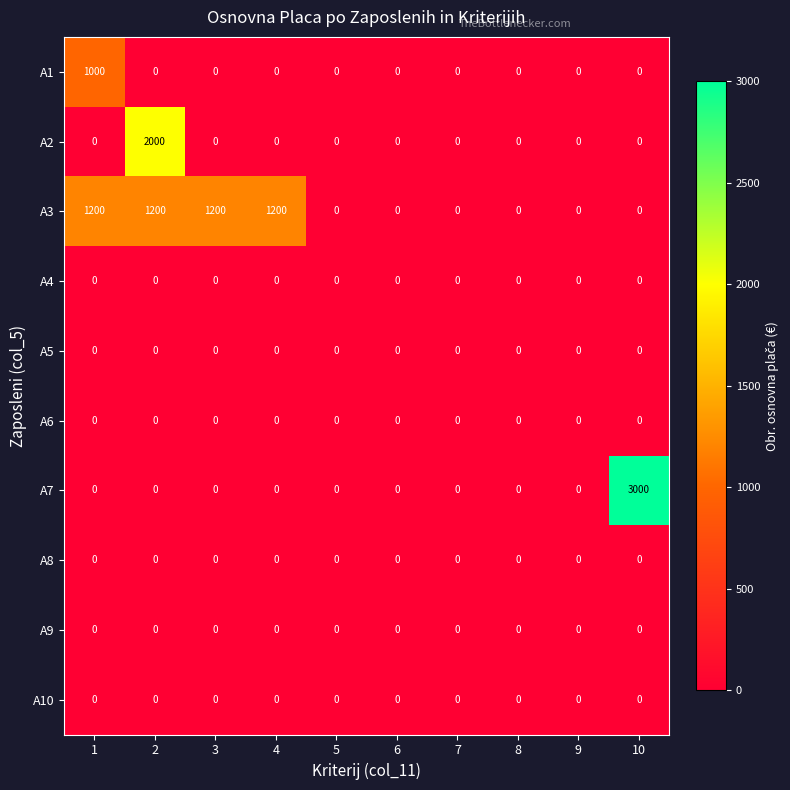

At how many categories does at least one series exceed 1056?

5